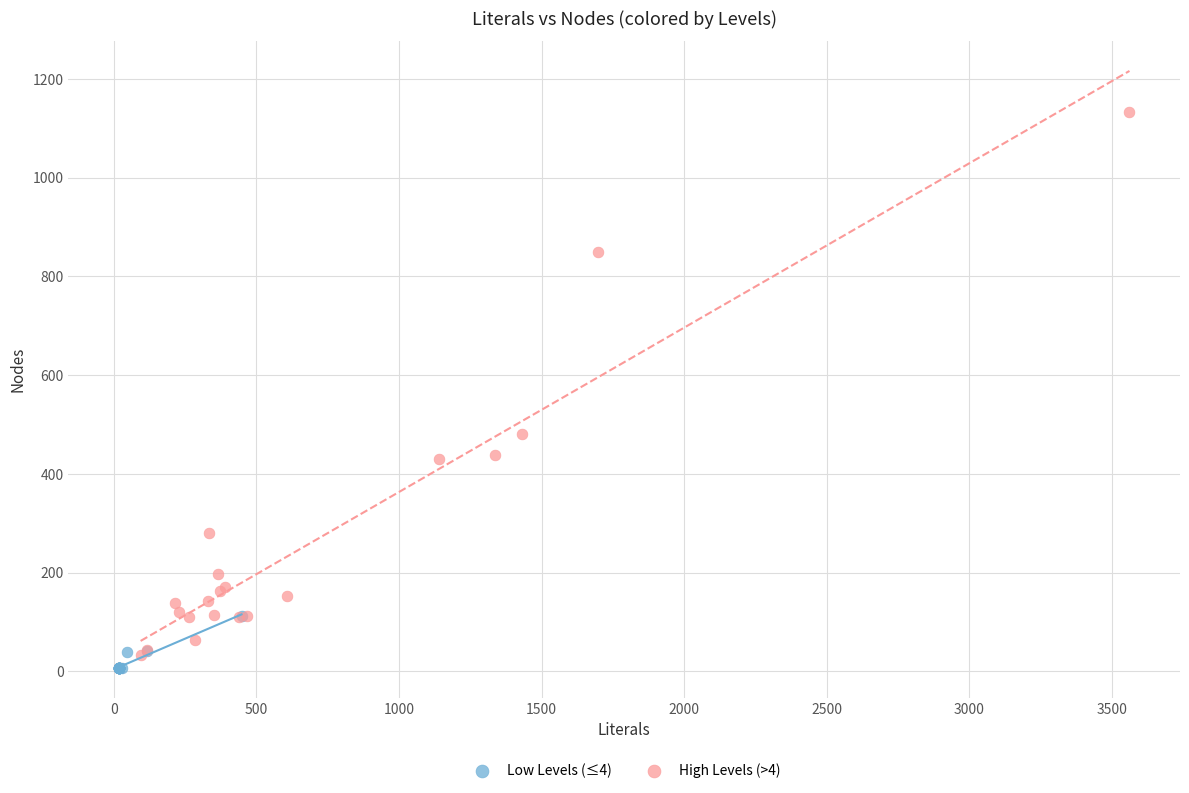

Which series has the largest Y range (max minus min)?

High Levels (>4)